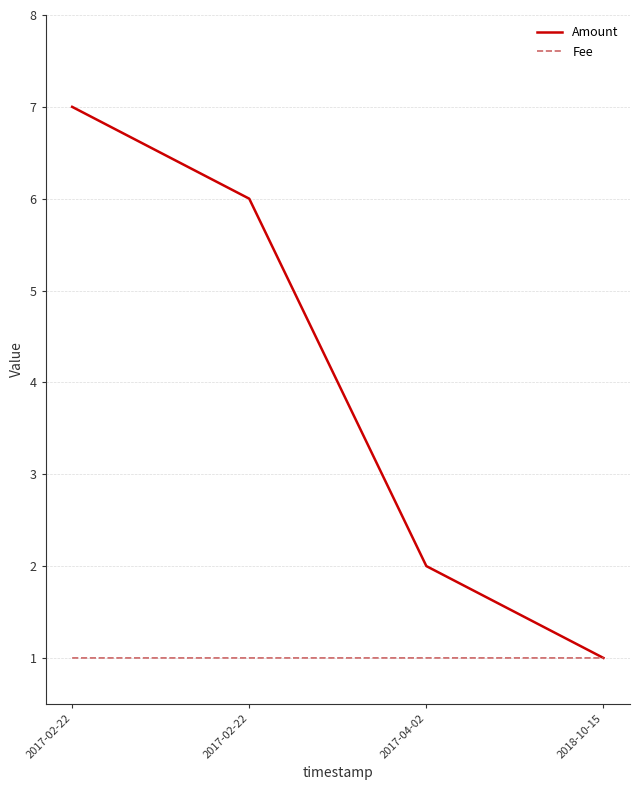

Between 2017-02-22 and 2018-10-15, which is larger?

2017-02-22